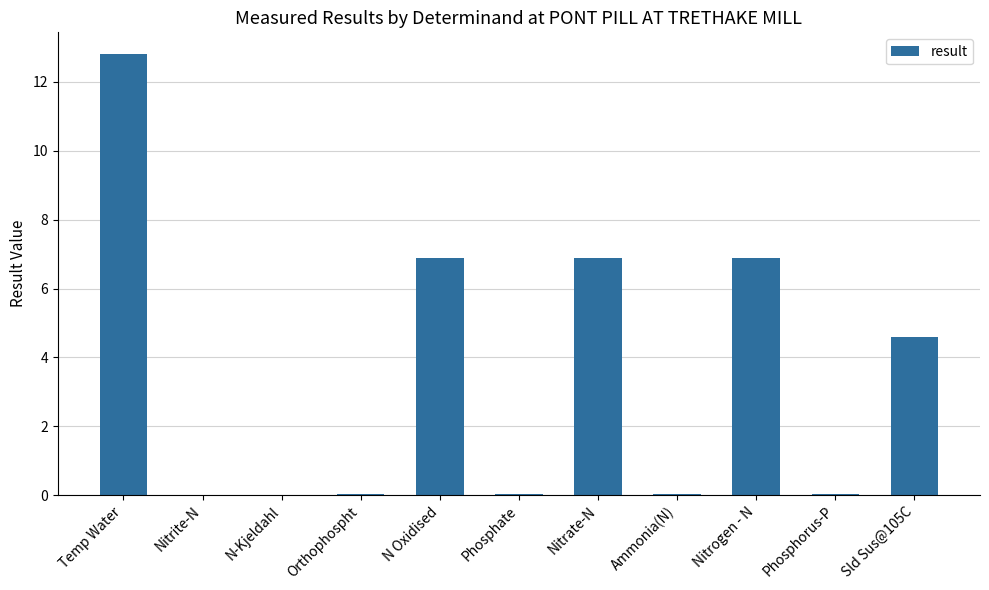

Which category has the highest value across all series?

Temp Water